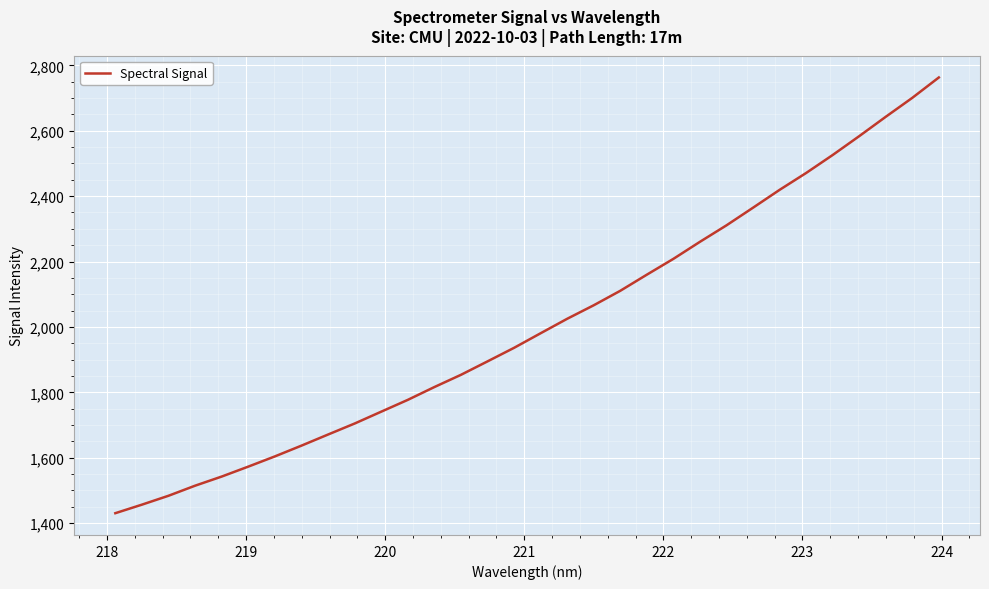

Is this an area chart (filled region under the line)?

No